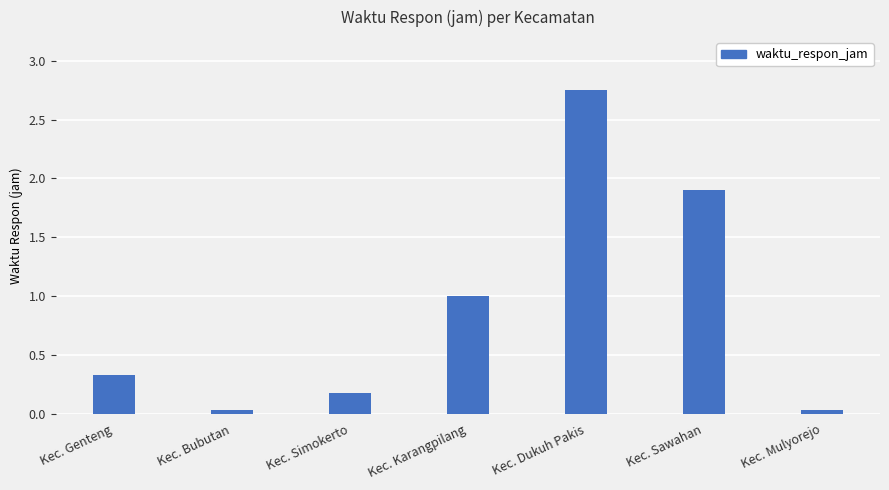

What is the change in value from Kec. Genteng to Kec. Sawahan?

+1.6